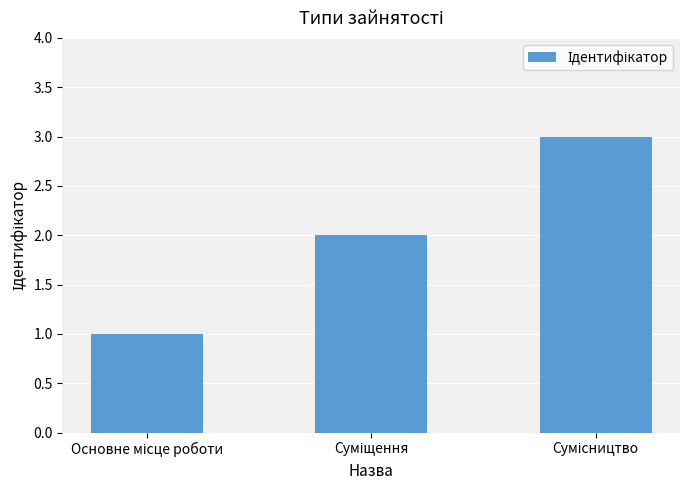

Count the values in the range 1 to 3.

3